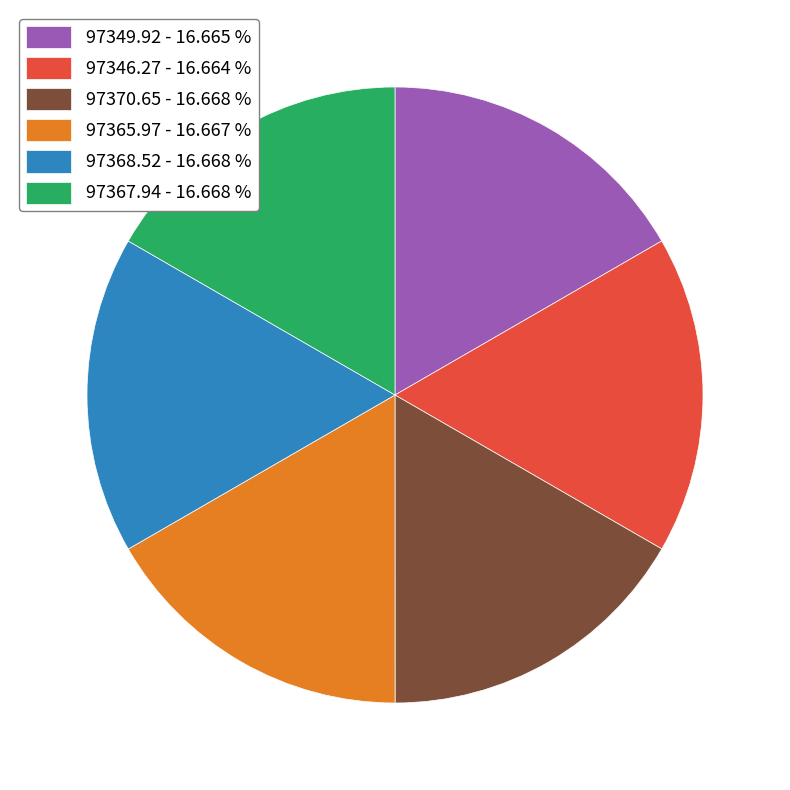

Does any single category account for the majority?

No